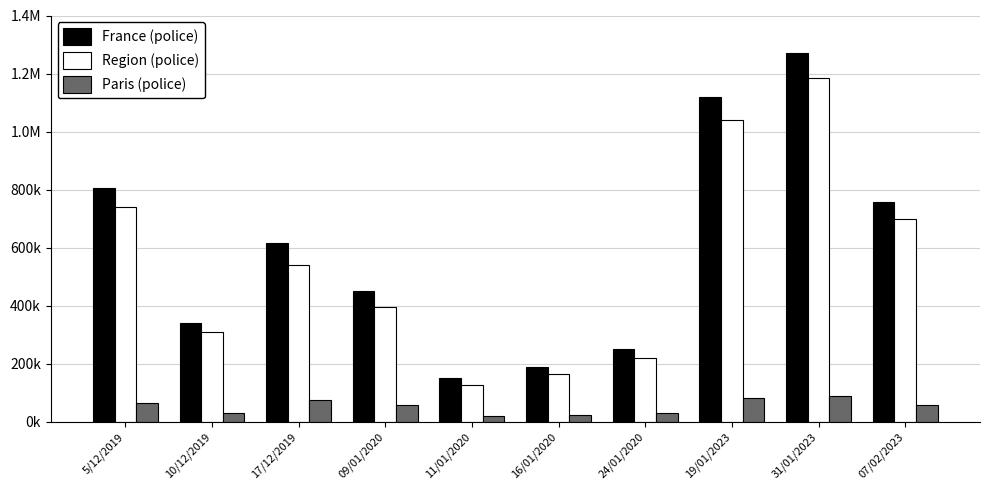

What is the sum of all Region (police) values?

5417000